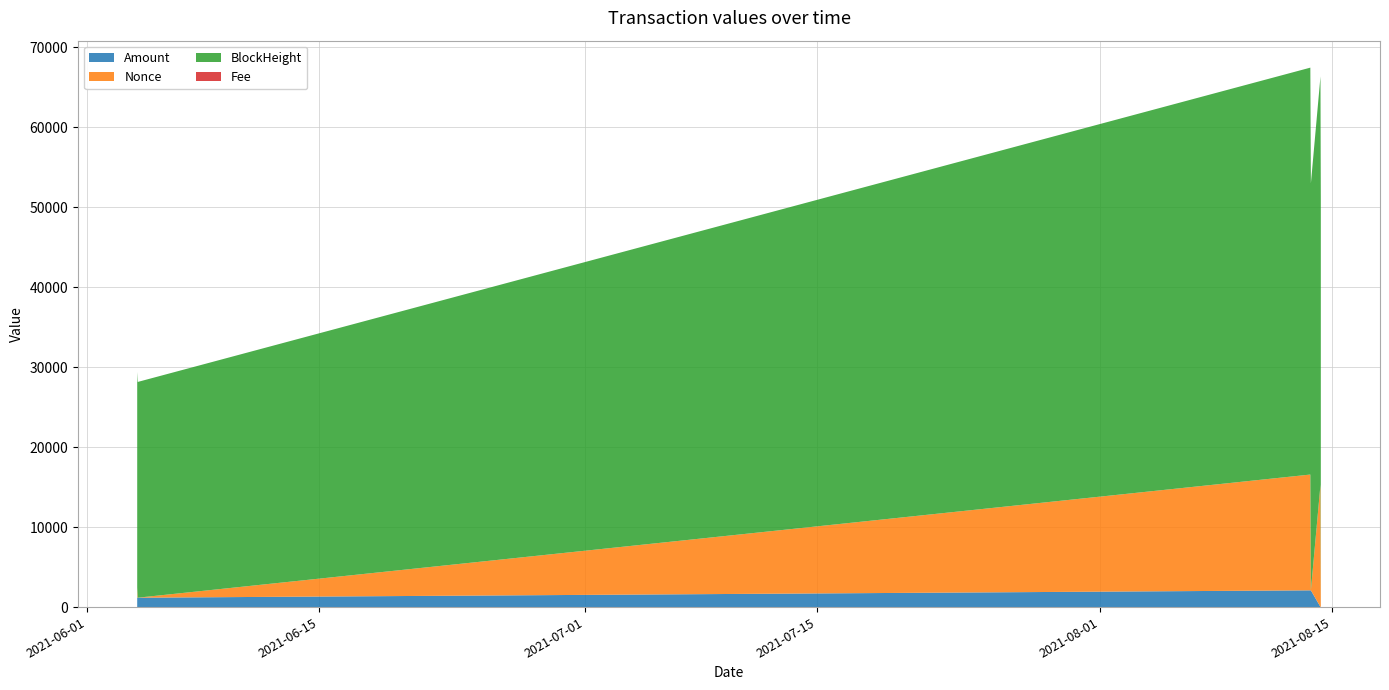

True or false: BlockHeight and Fee cross at least once.

False